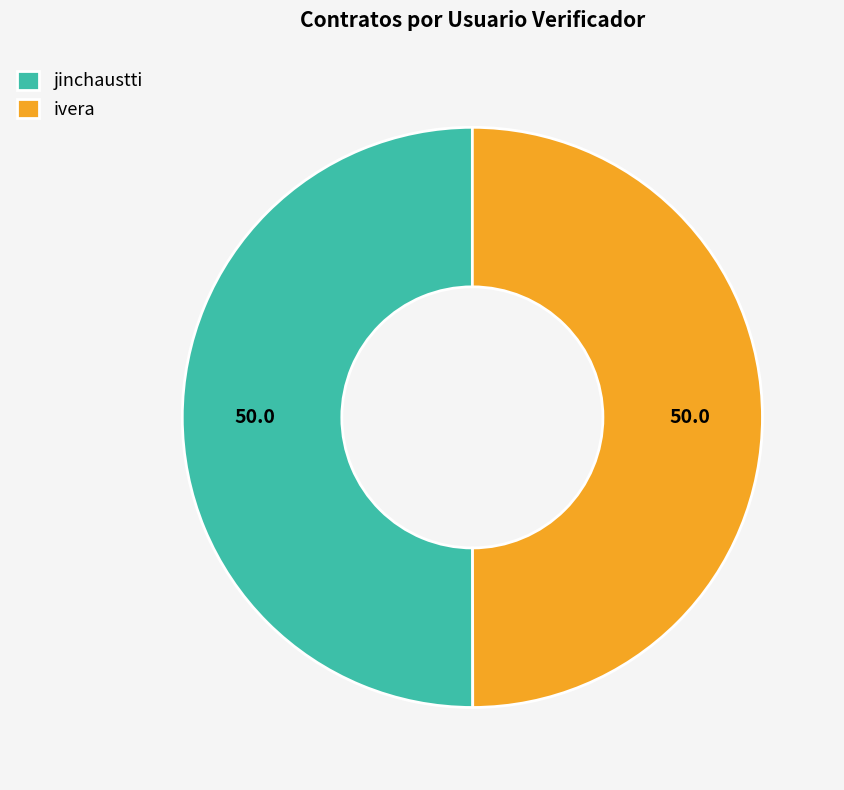

How many segments does this pie chart have?

2